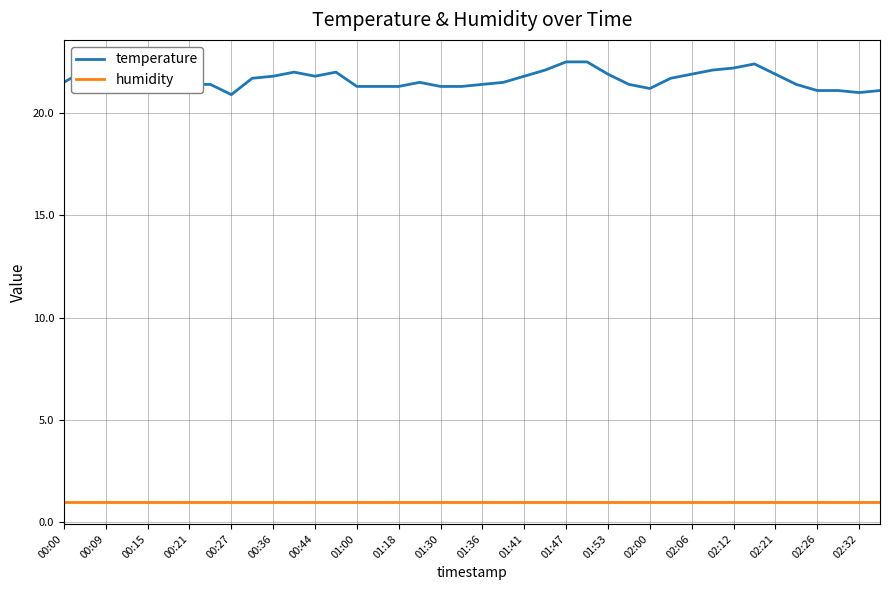

What value does the temperature series have at 00:21?

22.3